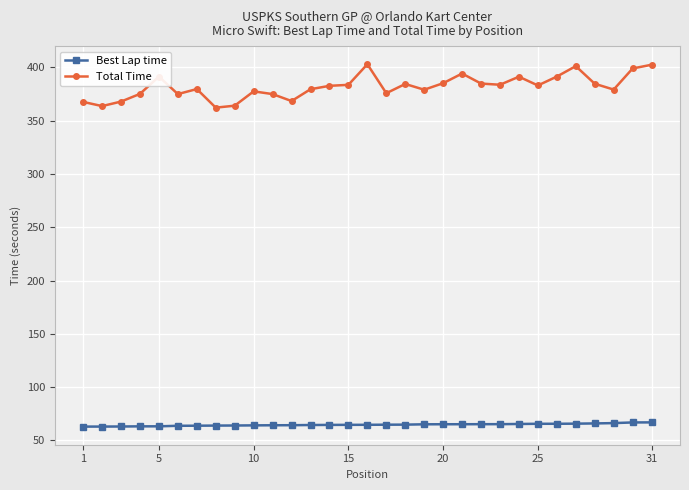

Rank the series by their average value, from highest to lowest.

Total Time, Best Lap time